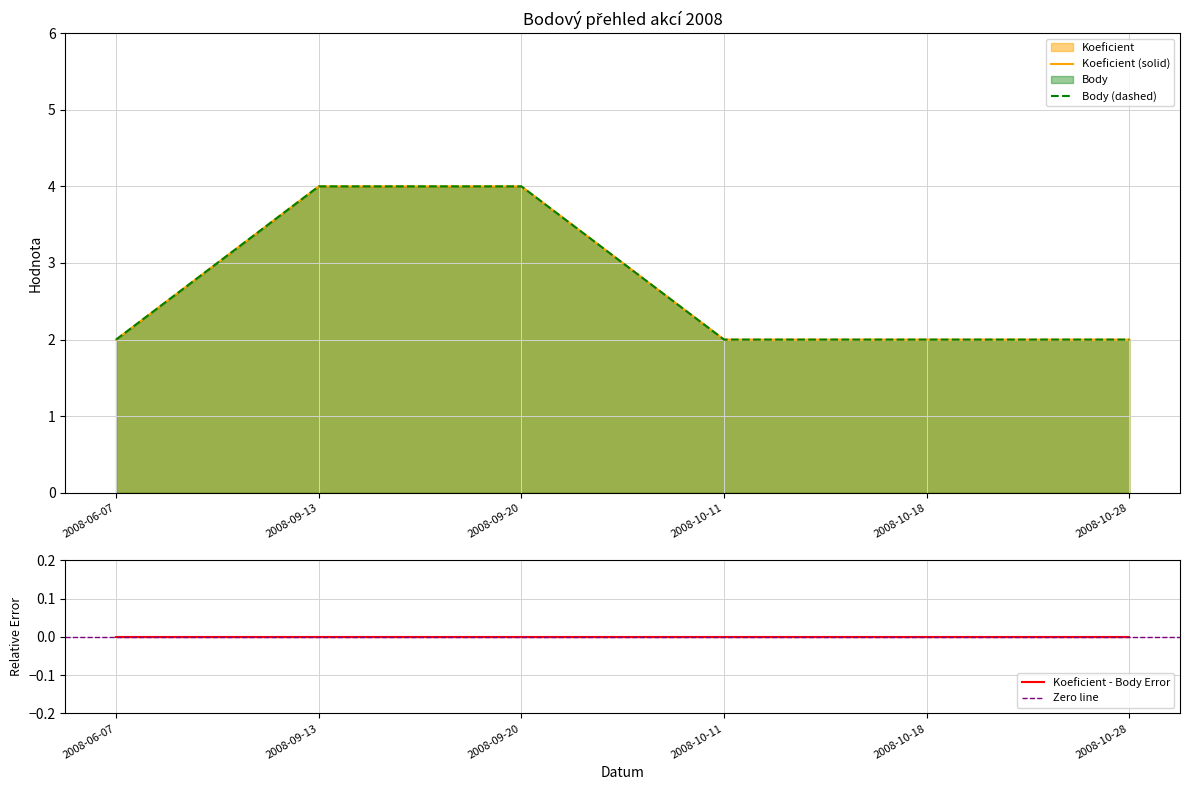

List the labels in order of Body value, largest first.

2008-09-13, 2008-09-20, 2008-06-07, 2008-10-11, 2008-10-18, 2008-10-28